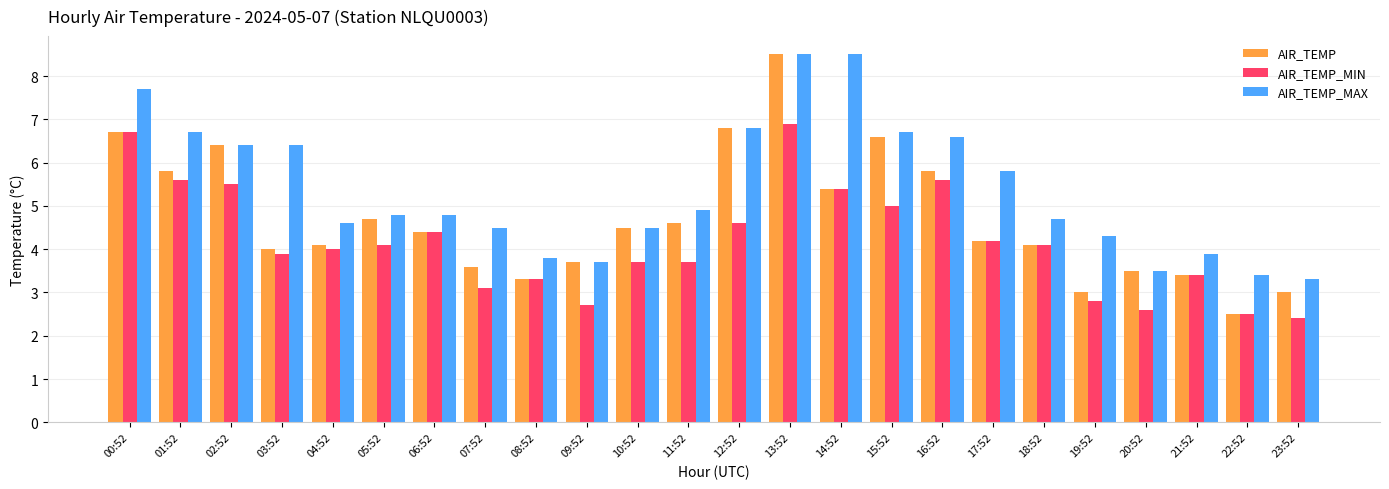

What is the value of the AIR_TEMP_MIN bar at the 9th from the left?

3.3